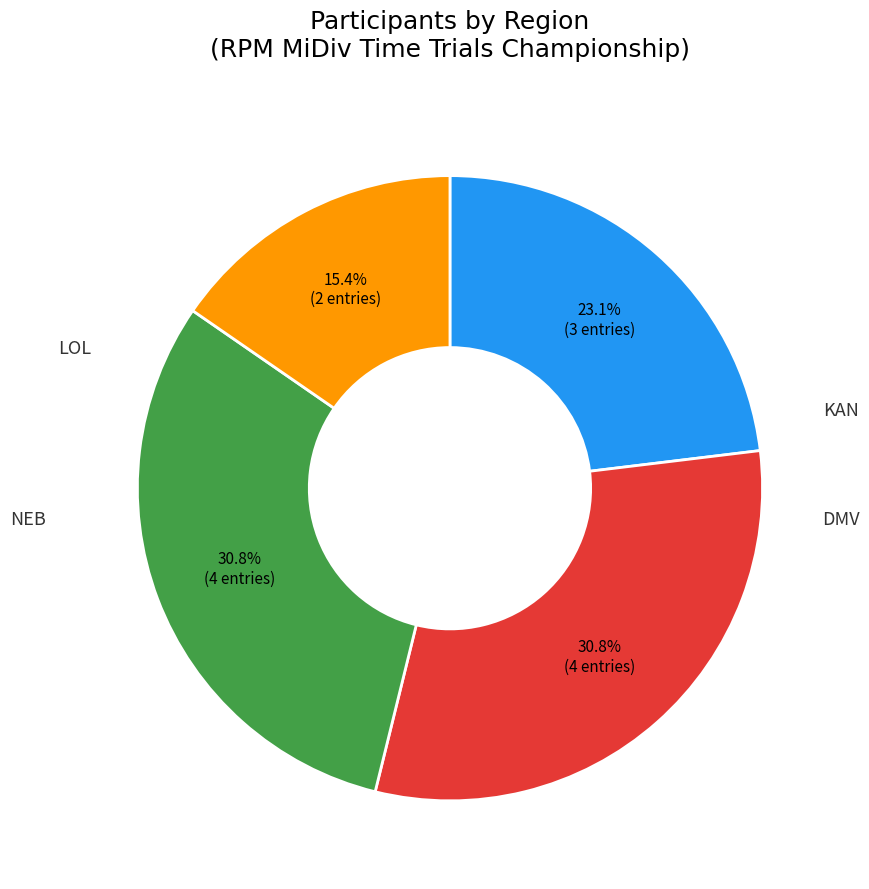

Does any single category account for the majority?

No